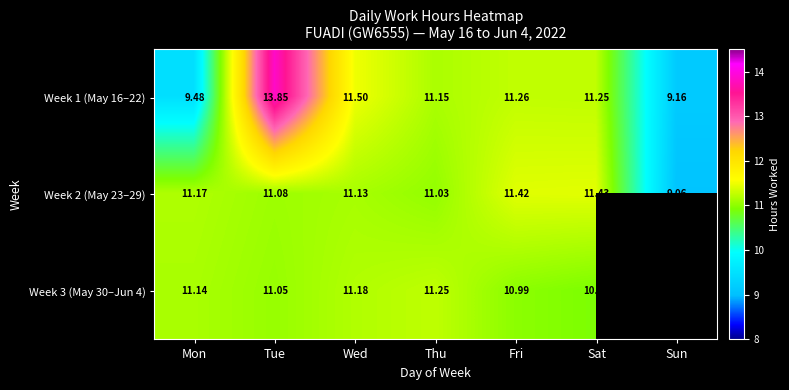

Rank the series at Fri from lowest to highest value.

Week 3 (May 30–Jun 4), Week 1 (May 16–22), Week 2 (May 23–29)